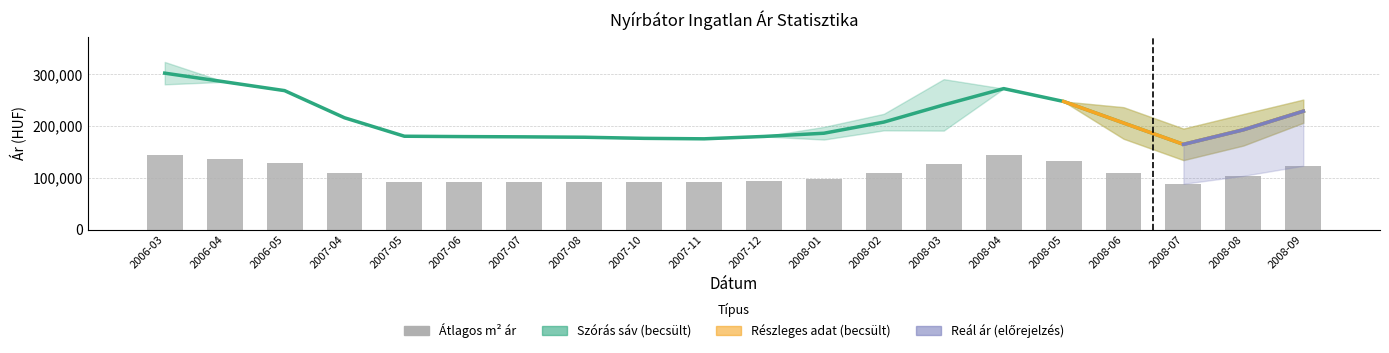

What is the sum of the Átlagos négyzetméter ár values at 2006-05 and 2008-01?

225827